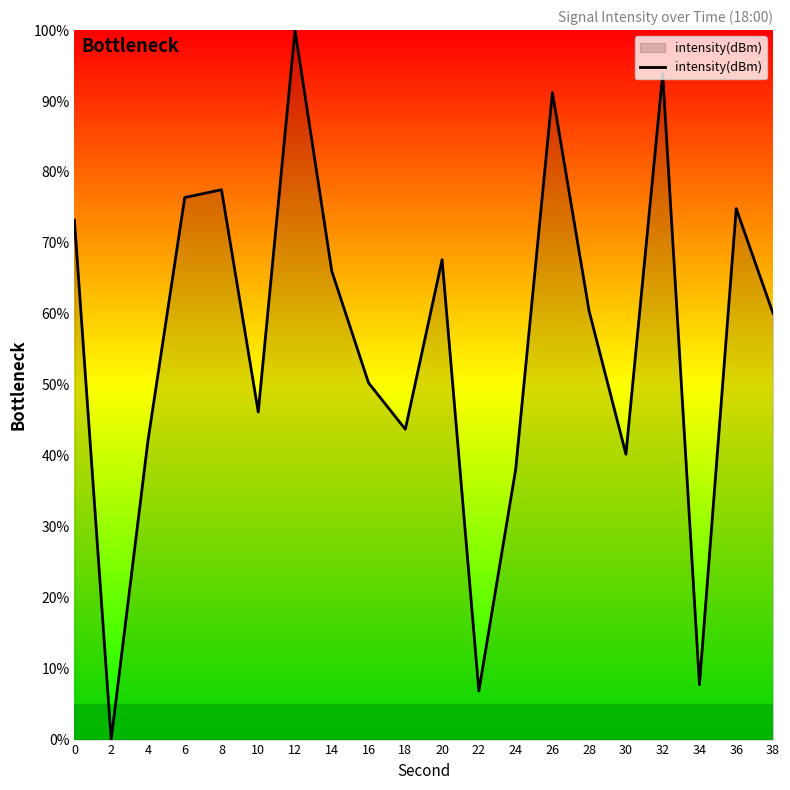

Which label corresponds to the smallest value in the chart?

2